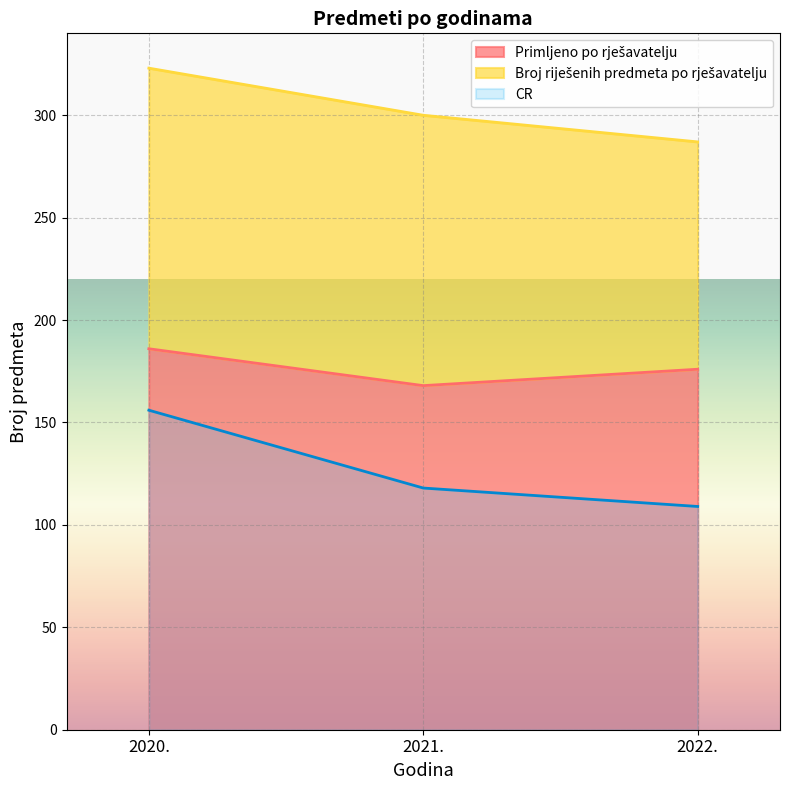

What is the difference between the values at 2021. and 2022.?

8